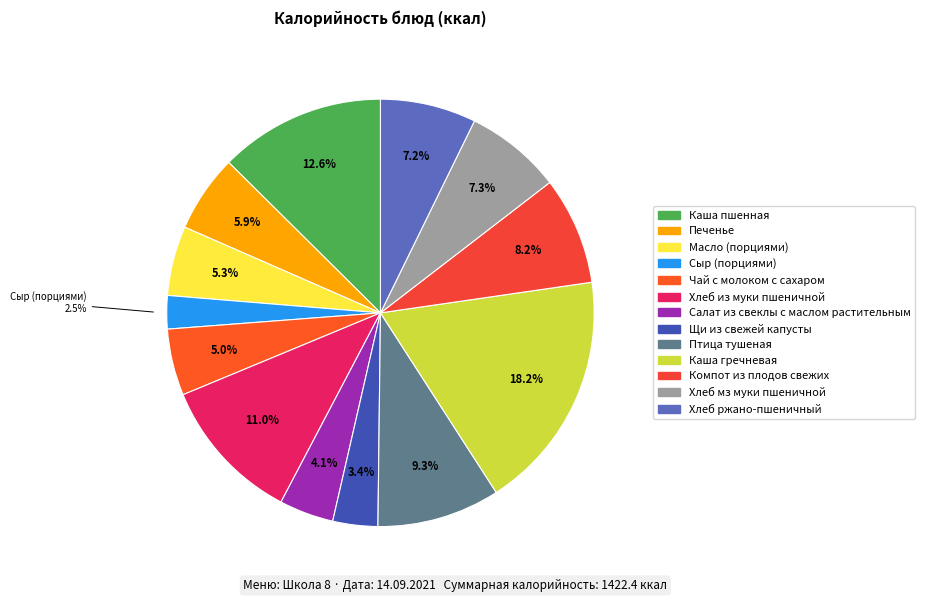

Rank the categories by value from lowest to highest.

Сыр (порциями), Щи из свежей капусты, Салат из свеклы с маслом растительным, Чай с молоком с сахаром, Масло (порциями), Печенье, Хлеб ржано-пшеничный, Хлеб мз муки пшеничной, Компот из плодов свежих, Птица тушеная, Хлеб из муки пшеничной, Каша пшенная, Каша гречневая